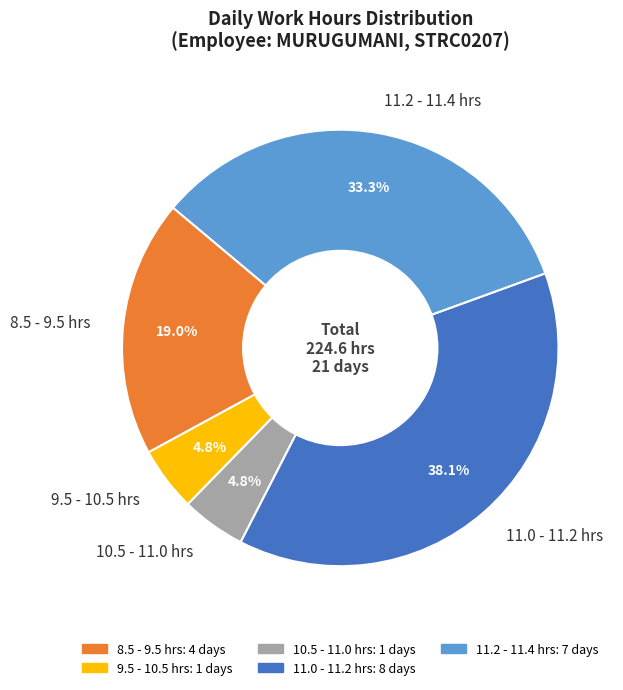

Is 11.0 - 11.2 hrs the majority of the pie?

No